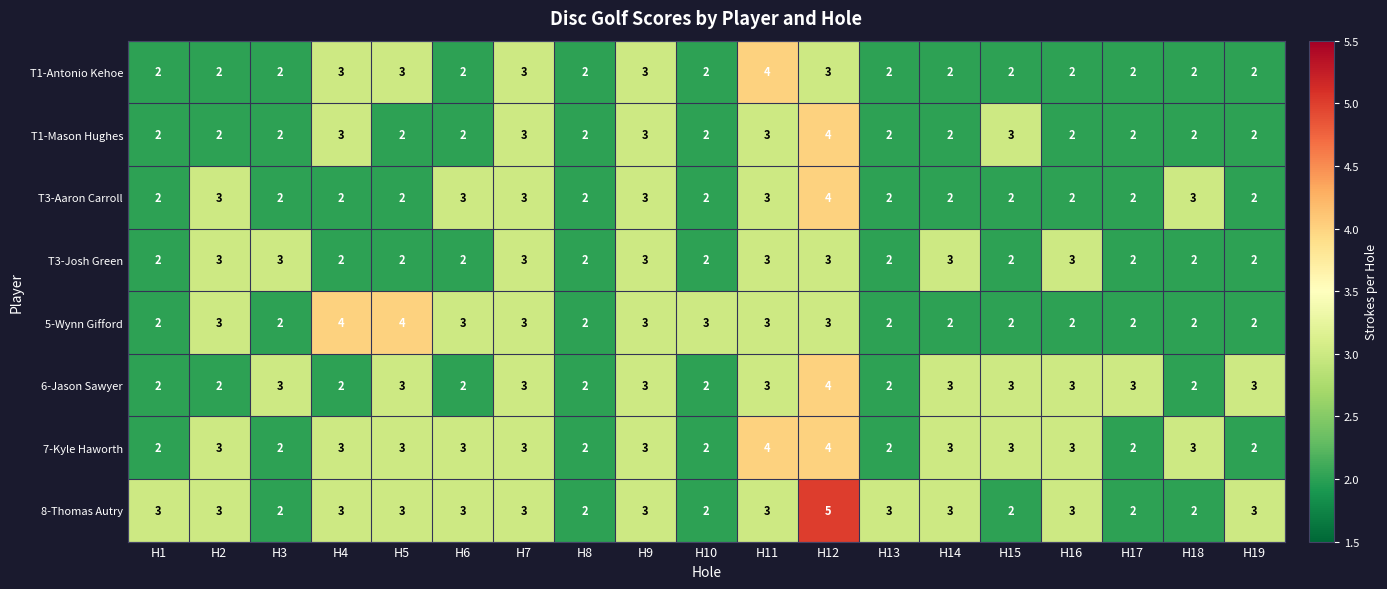

Which series has the widest spread of values?

8-Thomas Autry